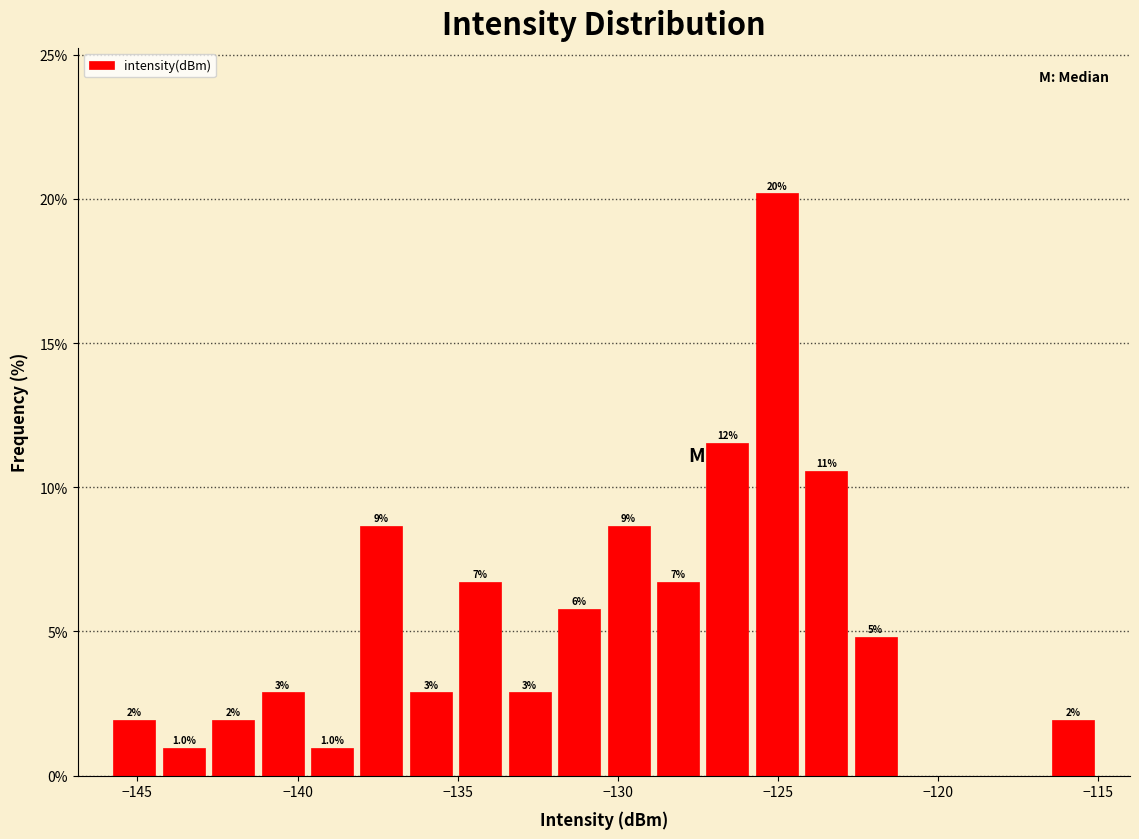

Read against the x-axis, roughly where is the centre of the tallest bar?

-125.0